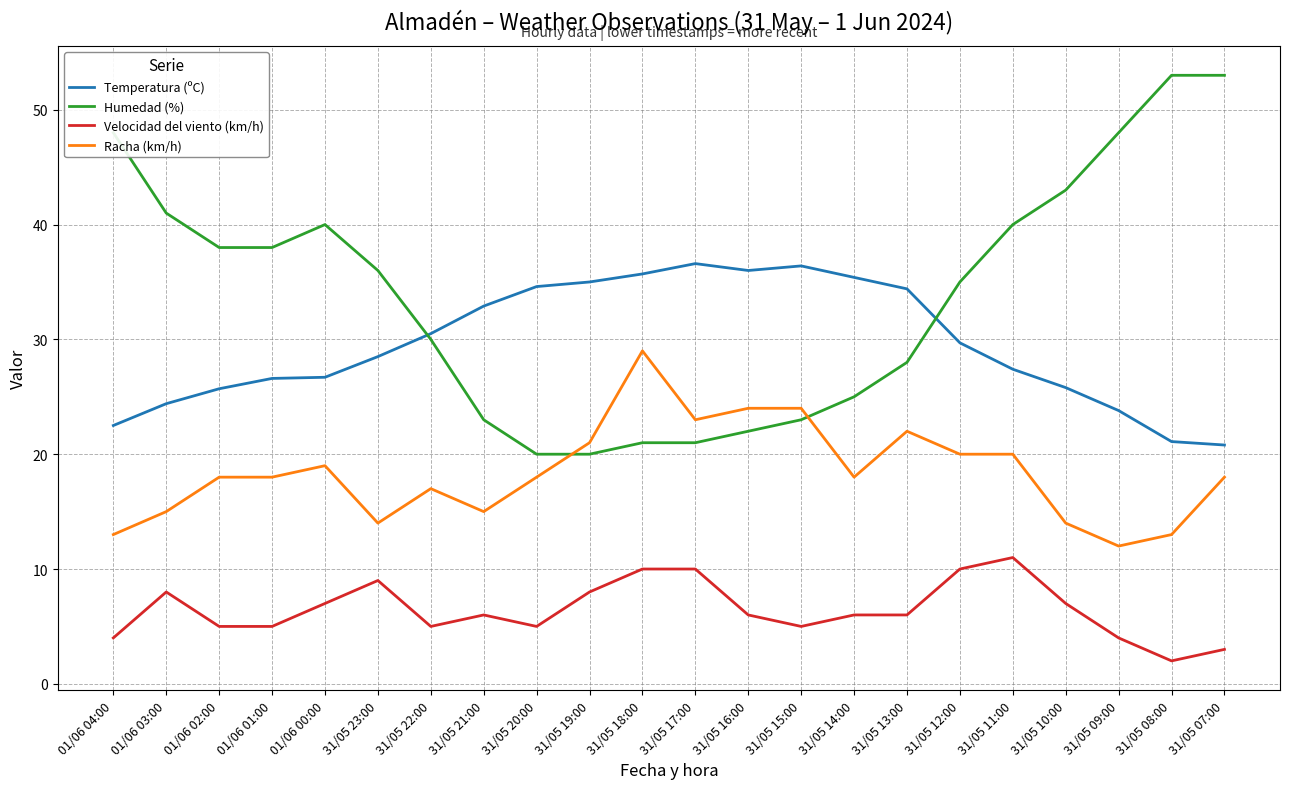

What is the smallest value displayed?

2.0